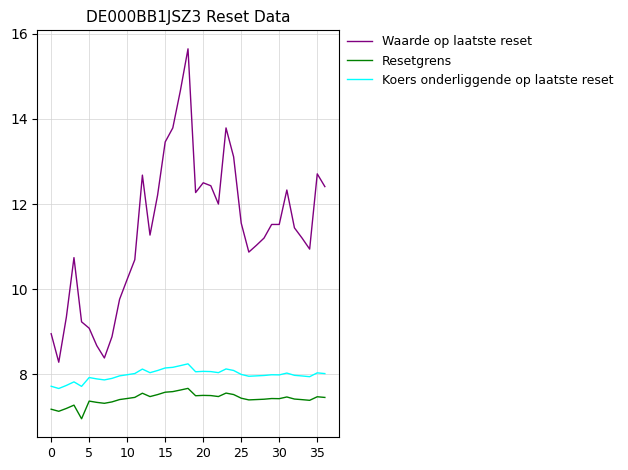

What is the maximum value shown in the chart?

15.7